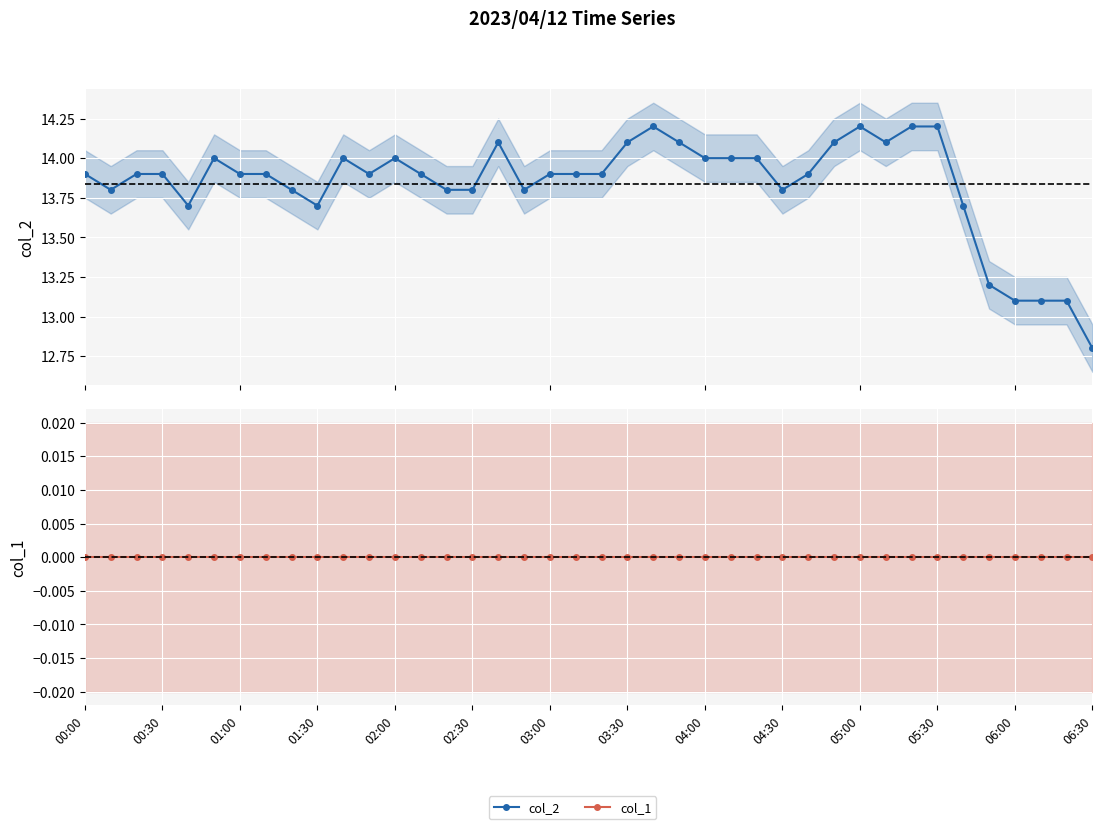

How many values in the col_2 series are below 13?

1